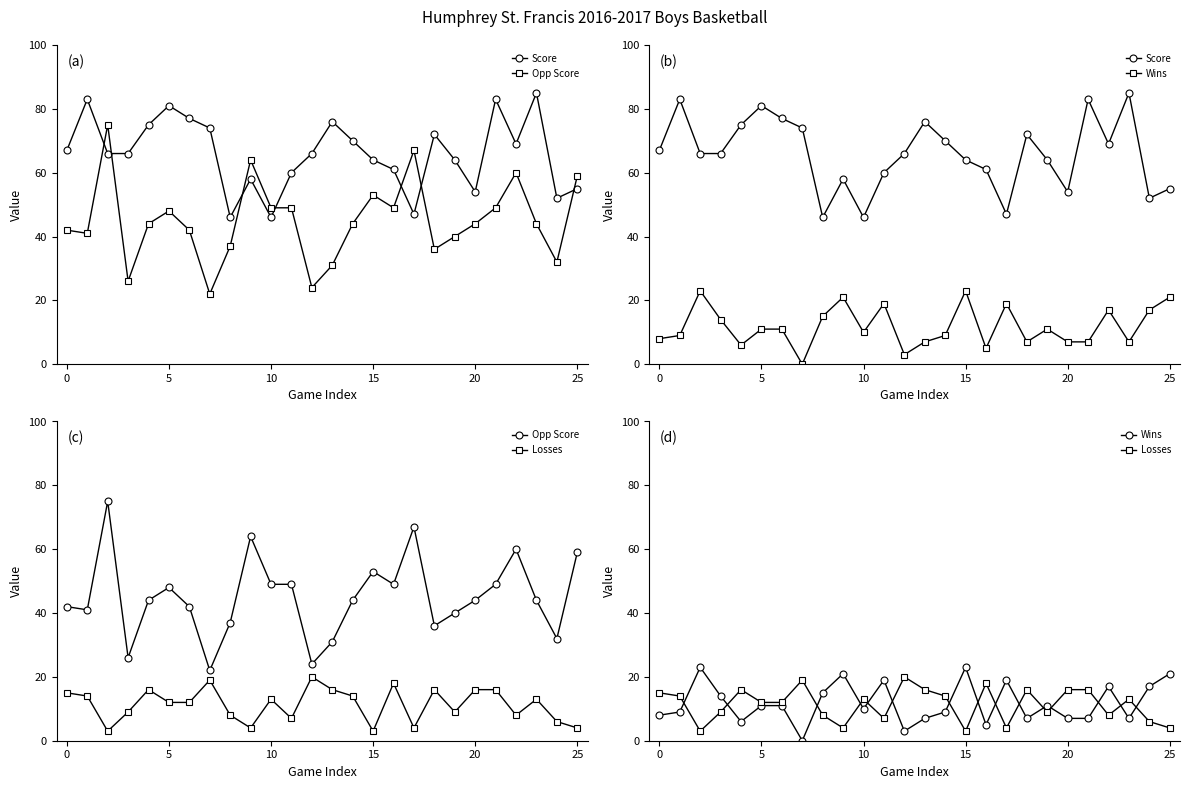

Which series has the largest range (max minus min)?

Opp Score